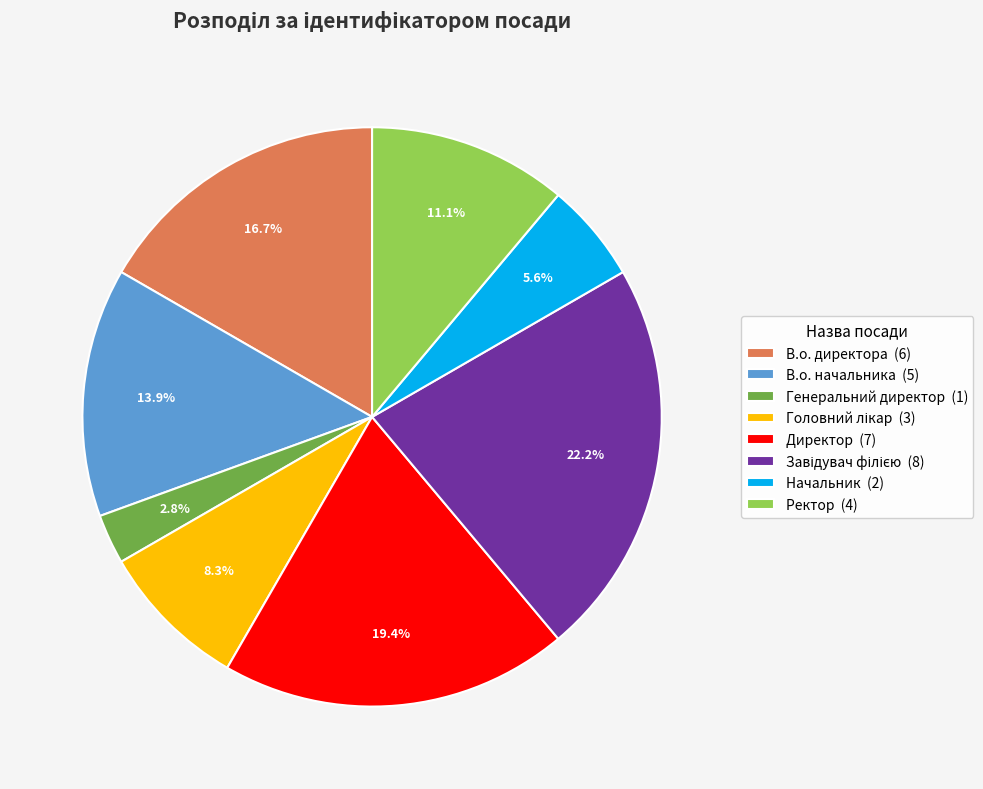

Count the number of slices in the pie.

8